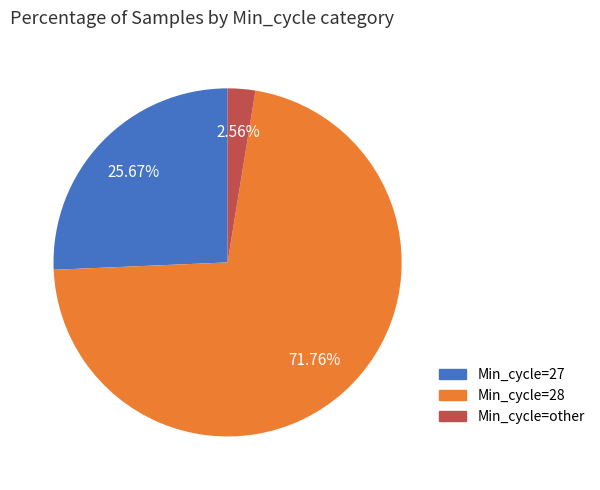

Is there a majority slice in this chart?

Yes